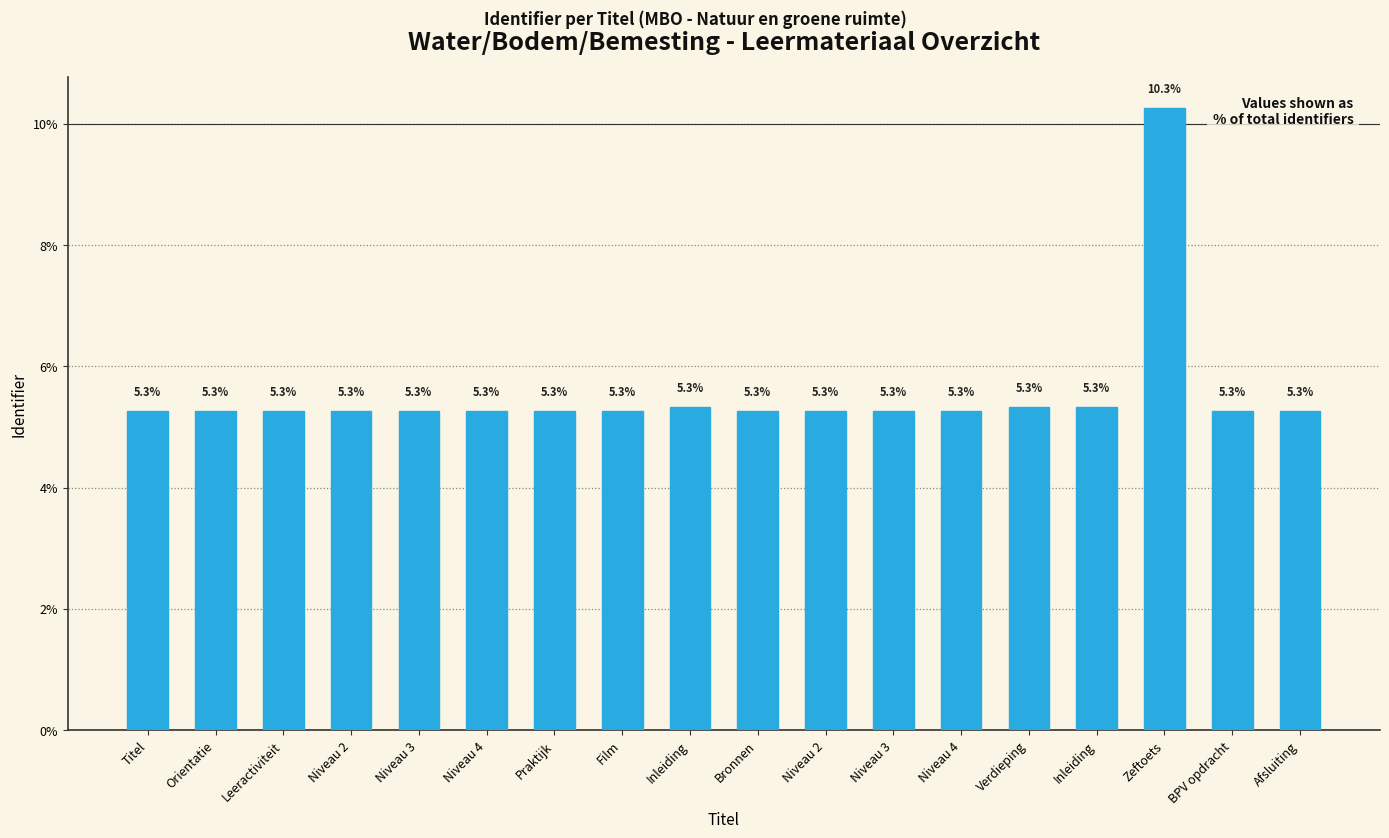

How many bars are there in total?

18